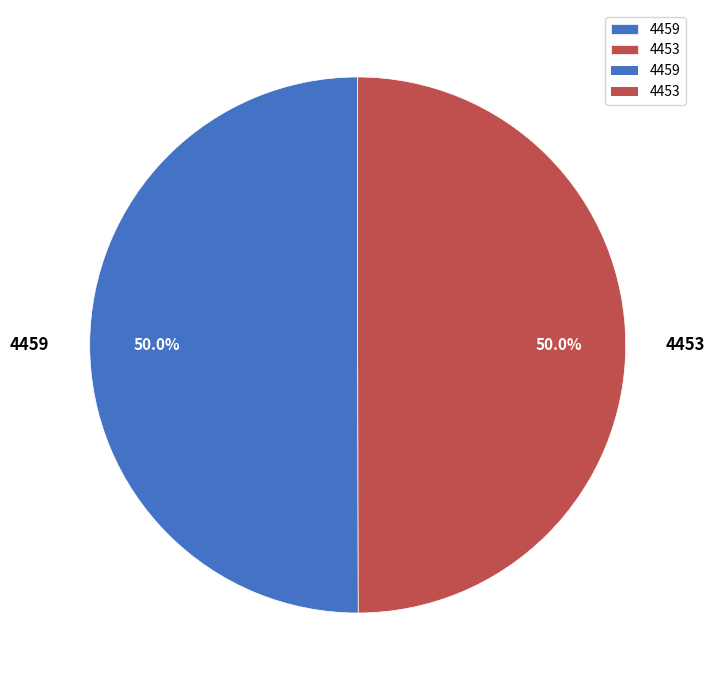

Is it true that 4453 is 50% of the pie?

True